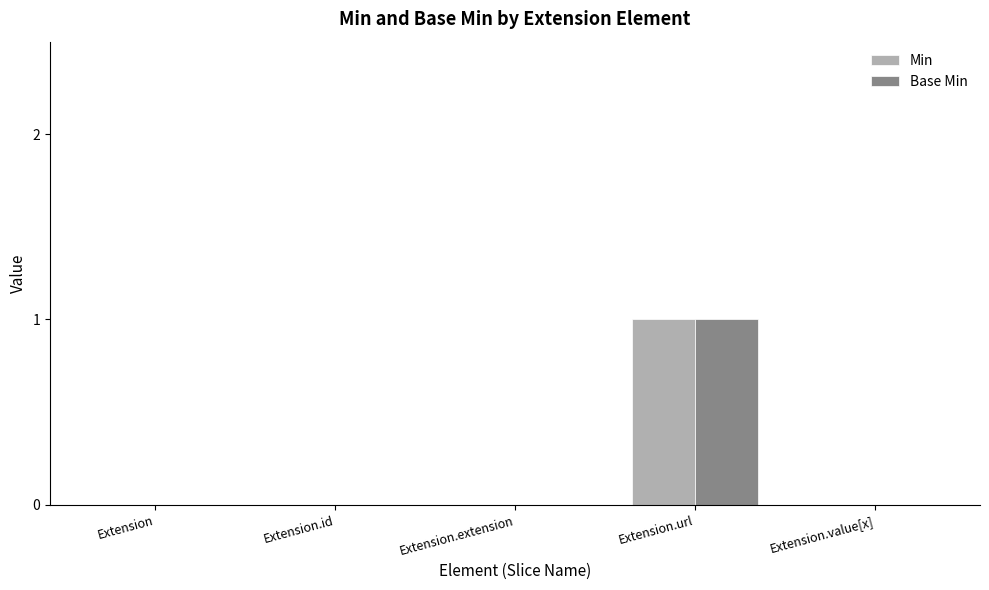

How many distinct data groups are displayed?

2